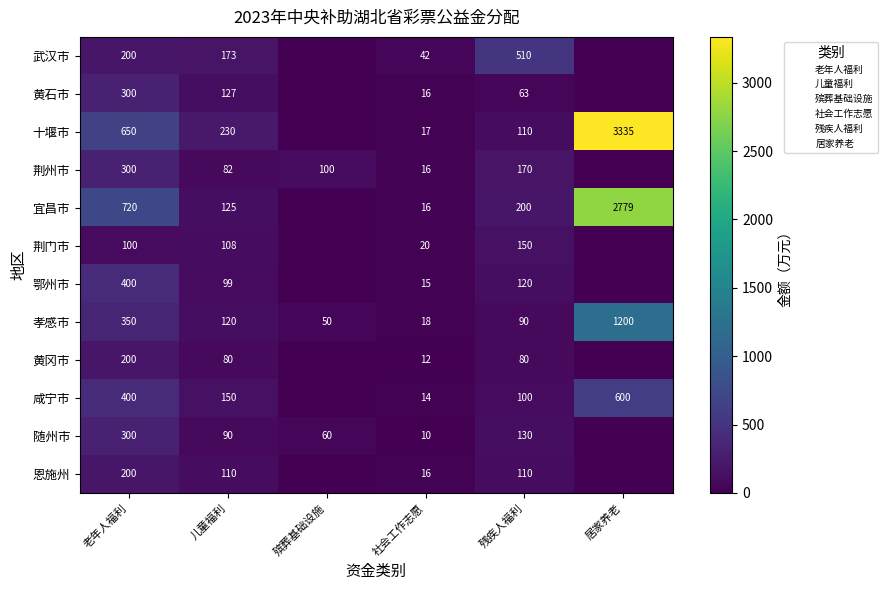

What is the spread (max minus min) of values at 残疾人福利?

447